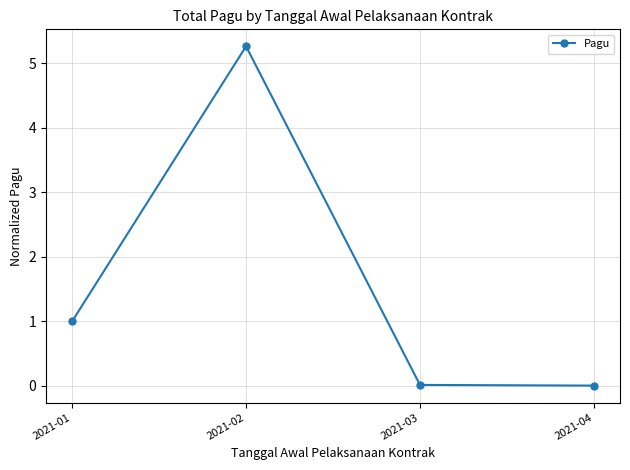

What is the change in value from 2021-01 to 2021-02?

+4.3